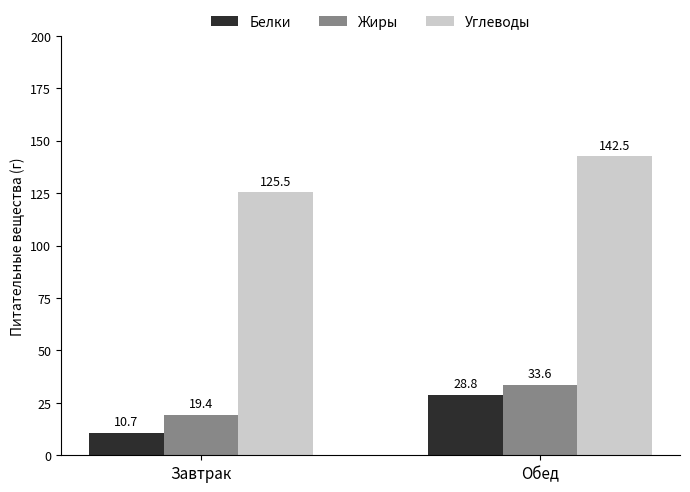

Reading right to left, transcribe all the data shown in this chart.

Белки: 28.8	10.7
Жиры: 33.6	19.4
Углеводы: 142.5	125.5